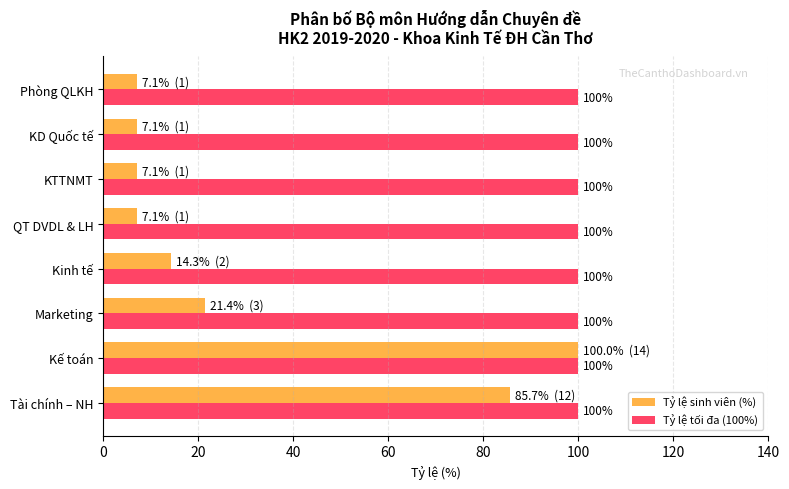

List the series in order of their overall mean, lowest first.

Tỷ lệ sinh viên (%), Tỷ lệ tối đa (100%)